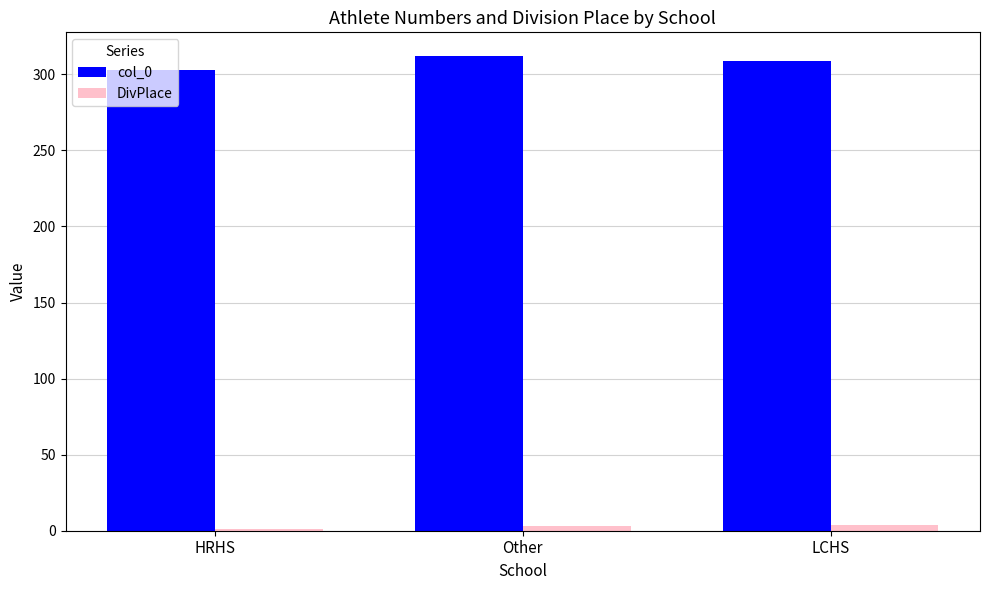

At which label does col_0 first exceed 309?

Other